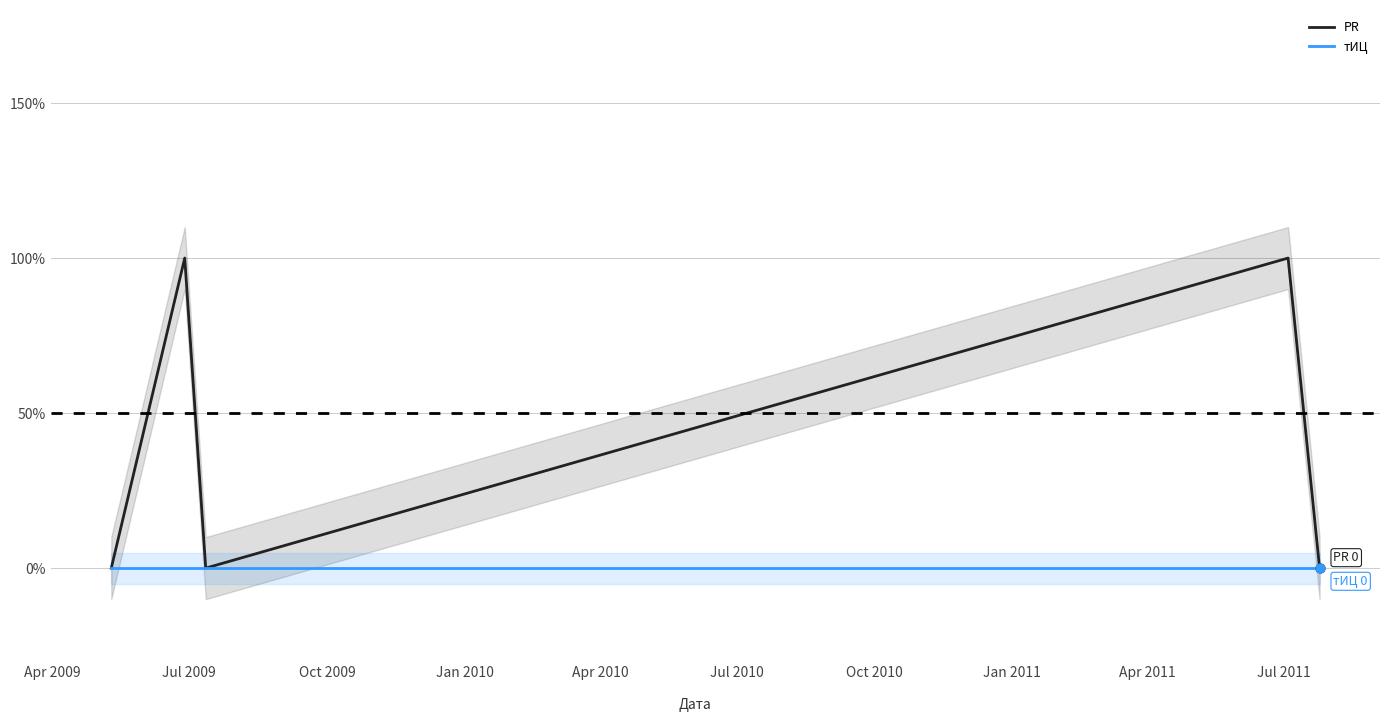

Which series has the largest Y range (max minus min)?

PR